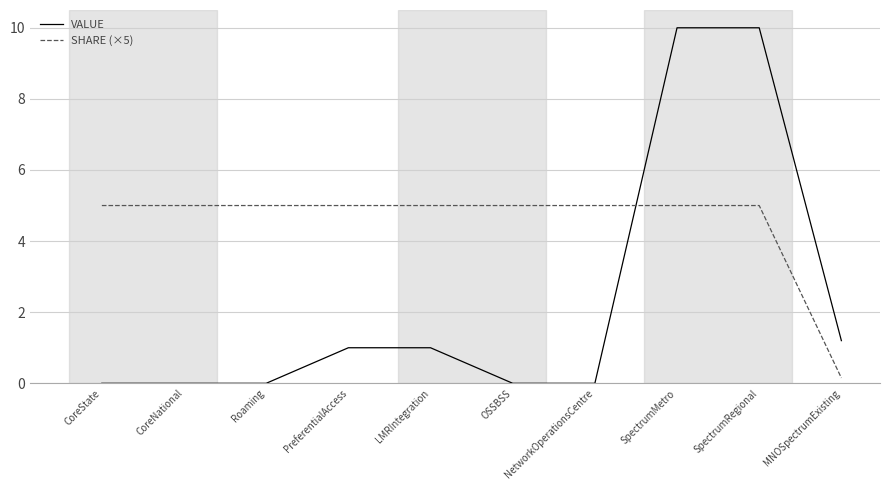

How many times do SHARE (×5) and VALUE cross each other?

1